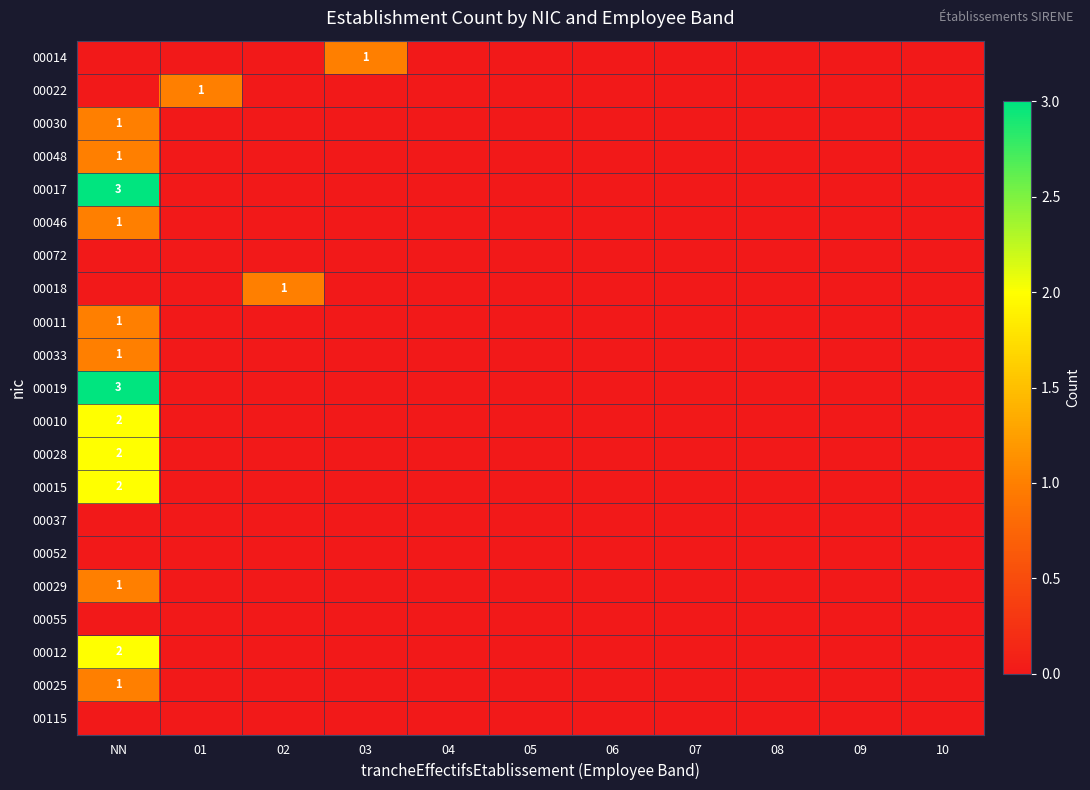

Where is 00028 nearest to the value 1?

NN